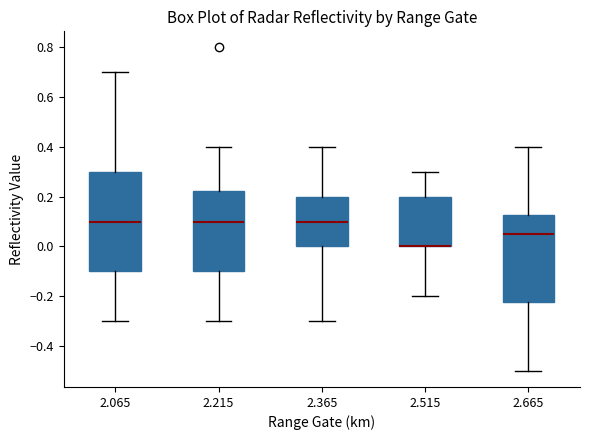

Reading left to right, read every box against the y-axis: the position of its median line, the range the box covers, and the ends of its whiskers. The values are not printed on the chart, so give them approximately, as read against the axis.

2.065: median 0.10, box -0.10 to 0.30, whiskers -0.30 to 0.70
2.215: median 0.10, box -0.10 to 0.22, whiskers -0.30 to 0.40
2.365: median 0.10, box 0.00 to 0.20, whiskers -0.30 to 0.40
2.515: median 0.00 (drawn on the box's lower edge), box 0.00 to 0.20, whiskers -0.20 to 0.30
2.665: median 0.06, box -0.22 to 0.12, whiskers -0.50 to 0.40